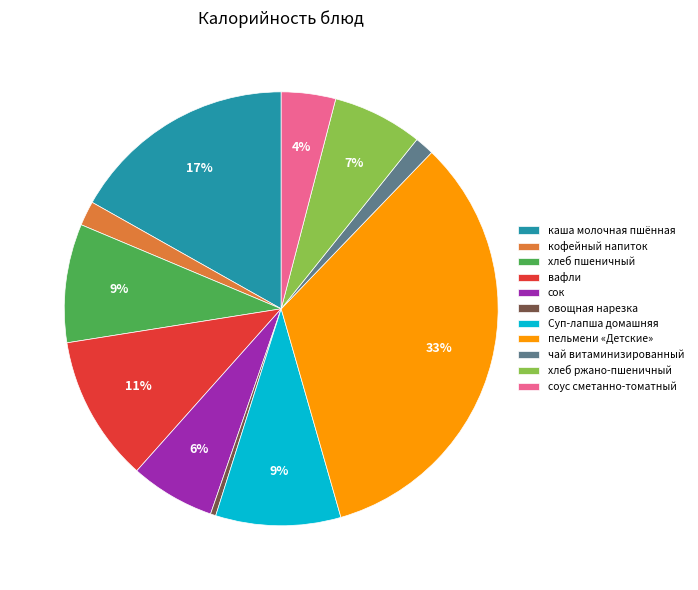

Is соус сметанно-томатный the majority of the pie?

No